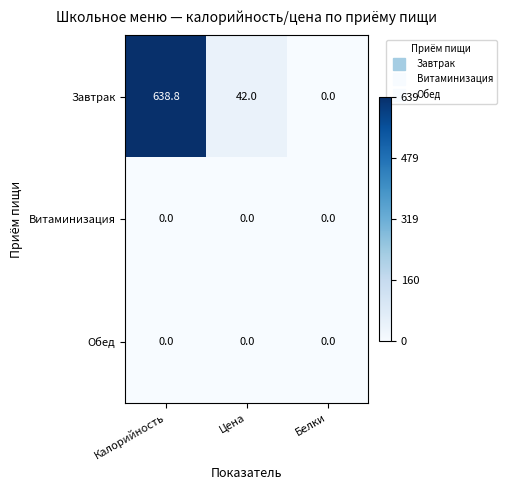

True or false: Завтрак has a value of 972.1 at Калорийность.

False